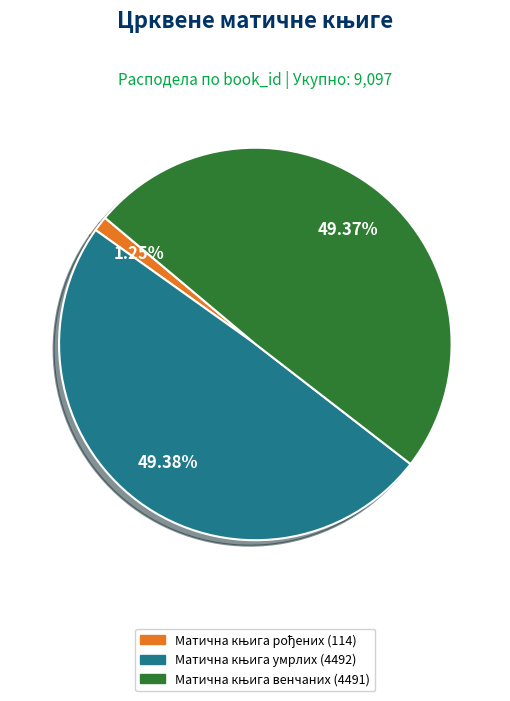

Does any single category account for the majority?

No